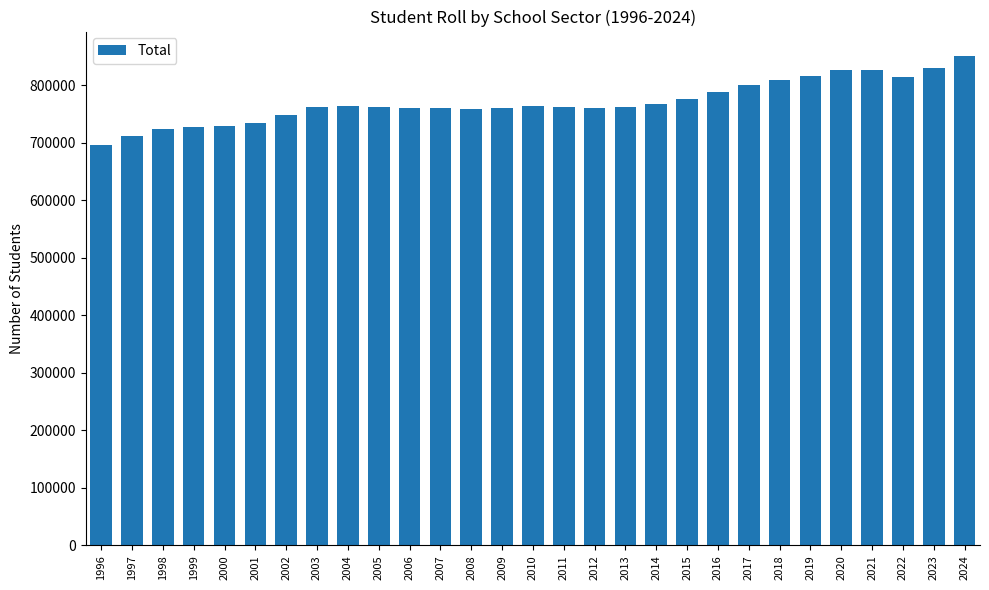

Which has a higher value, 1999 or 2005?

2005